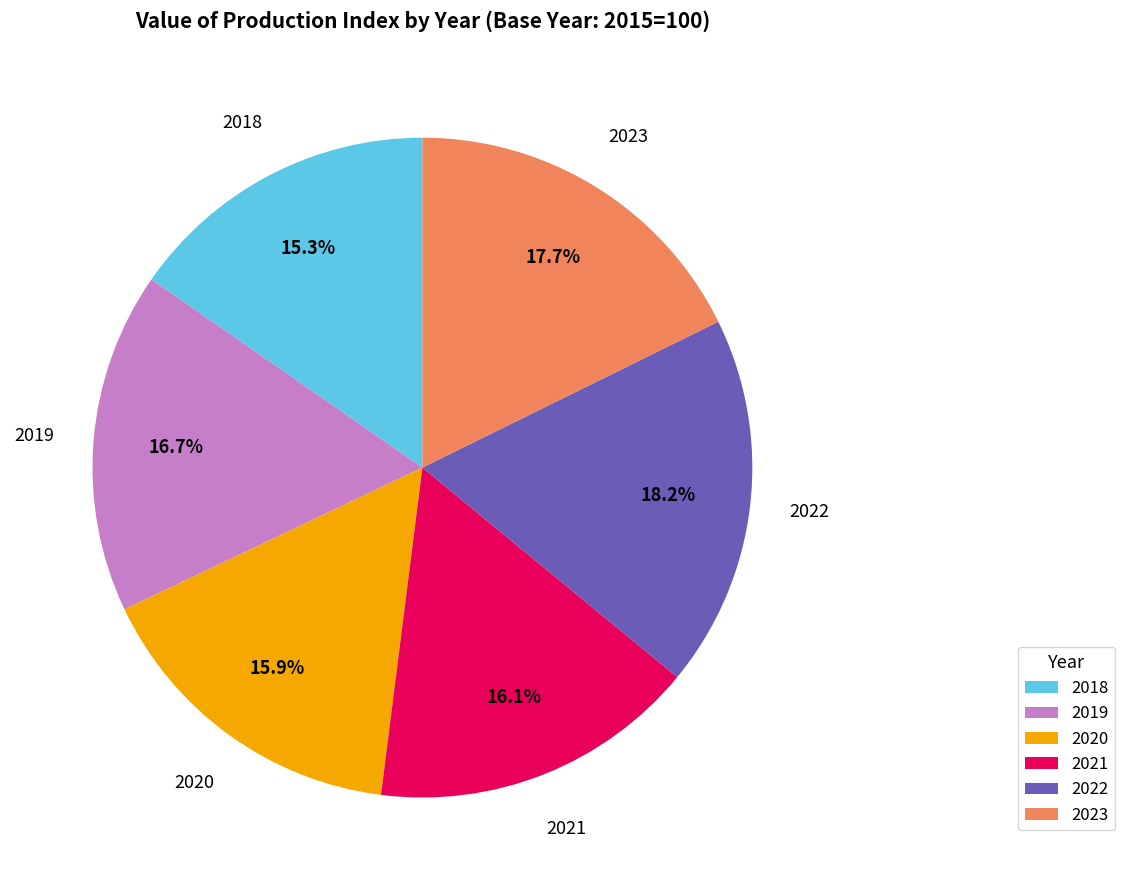

Count the number of slices in the pie.

6